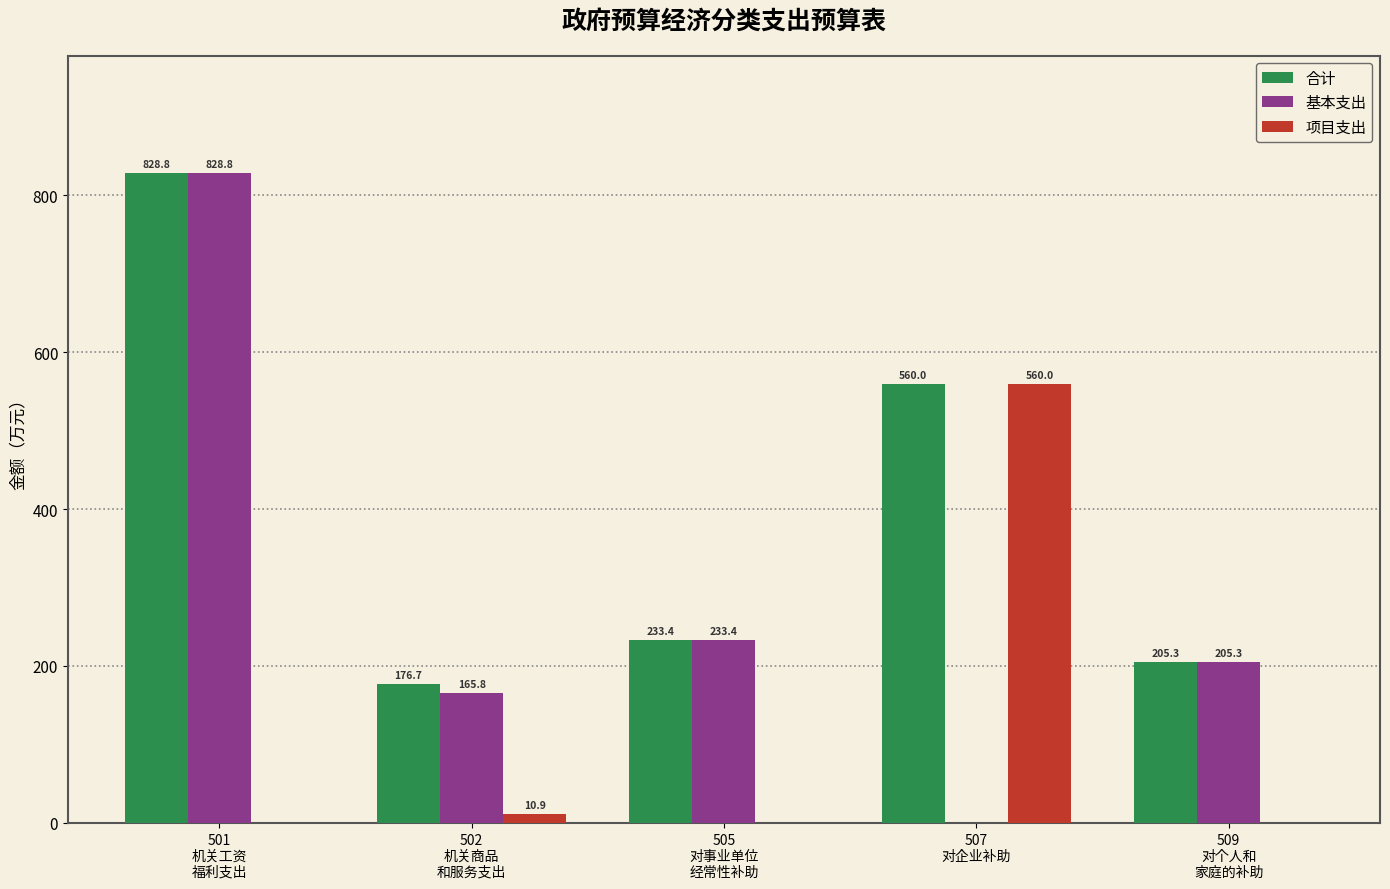

What is the total value across all series at 507
对企业补助?

1120.0